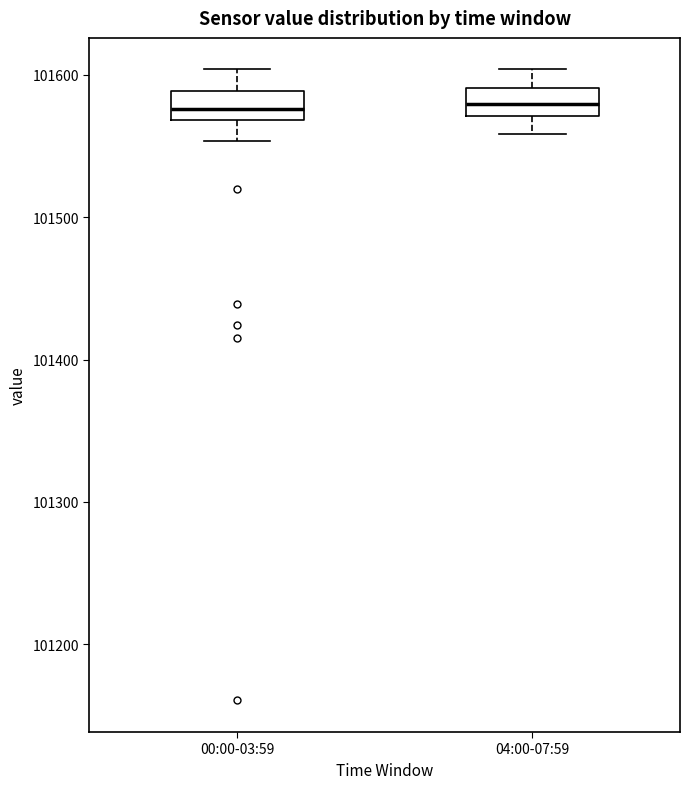

Where does the median line of the box for 04:00-07:59 sit on the y-axis? The values are not printed on the chart, so give them approximately, as read against the axis.

101580